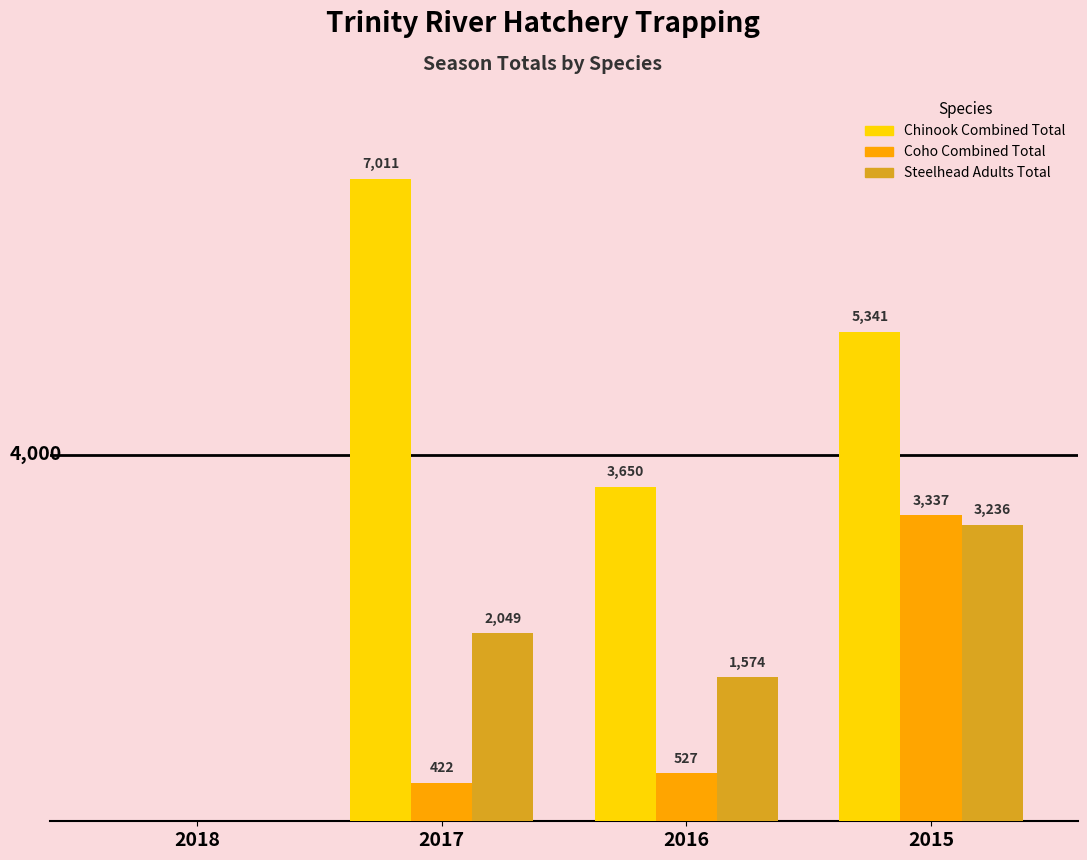

Between 2018 and 2017, which series saw the biggest shift?

Chinook Combined Total